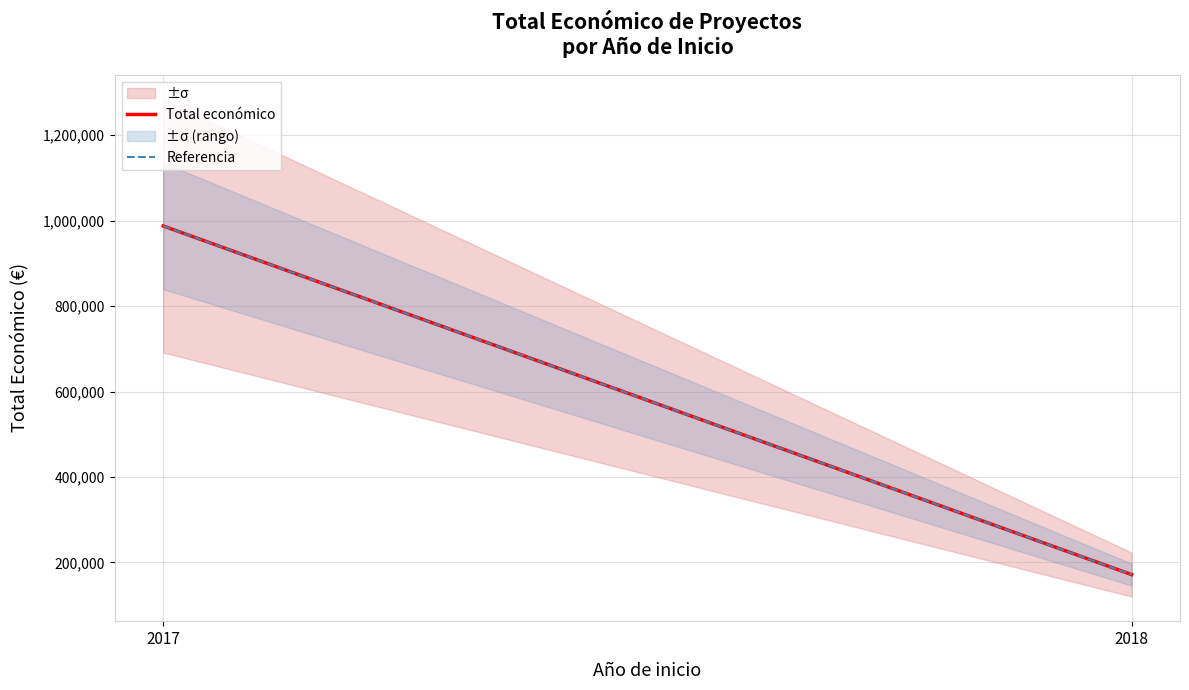

What is the average value of the Total económico series?

579537